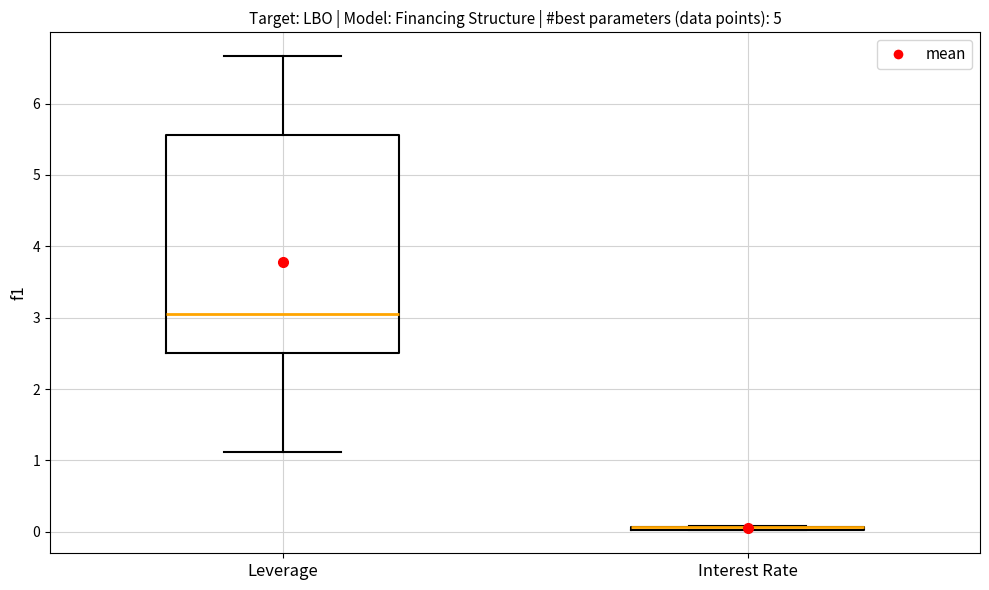

Which box is the tallest, from its lower edge to its upper edge?

Leverage